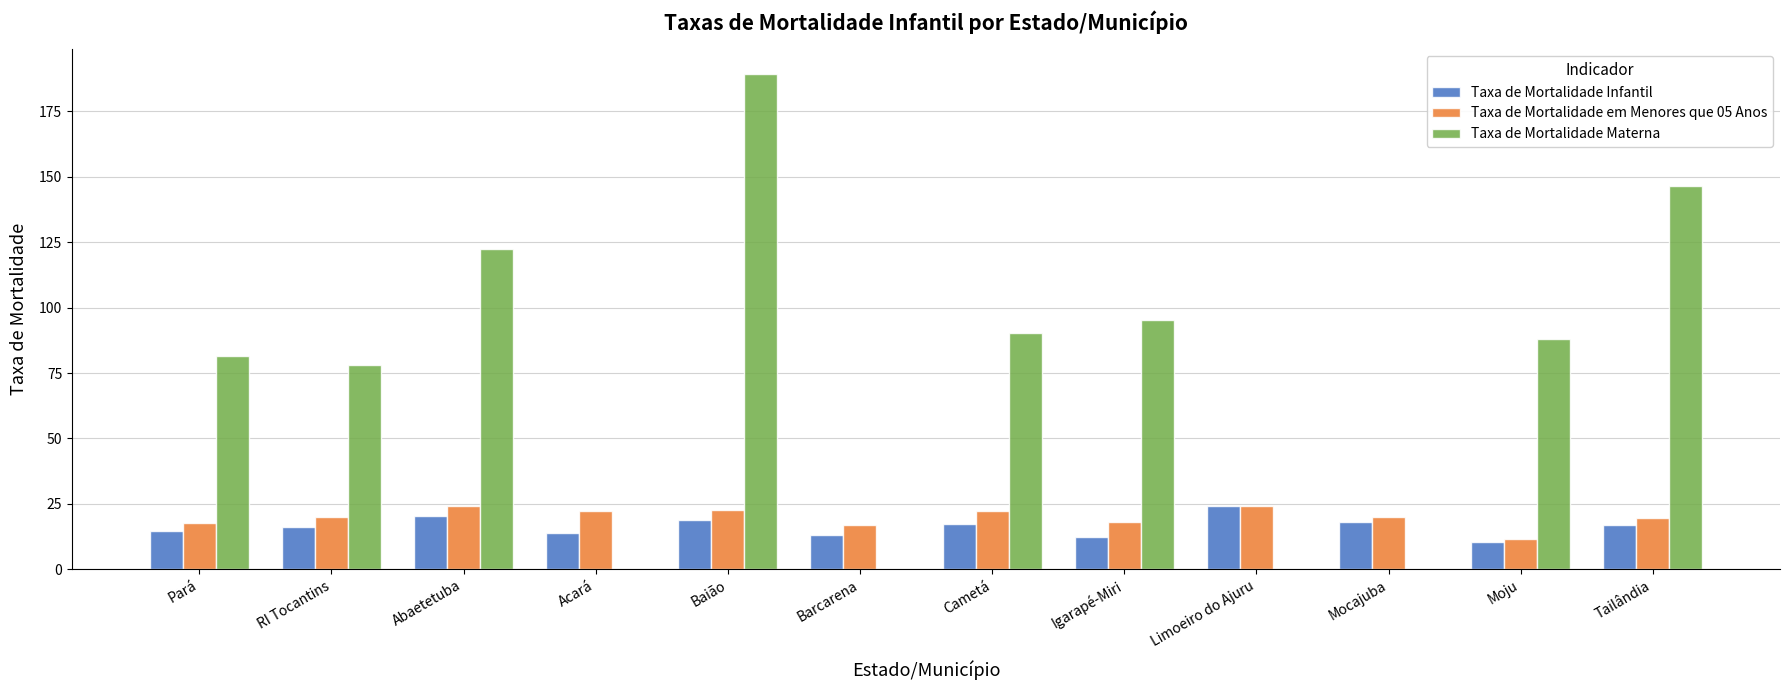

What is the greatest value displayed?

189.4